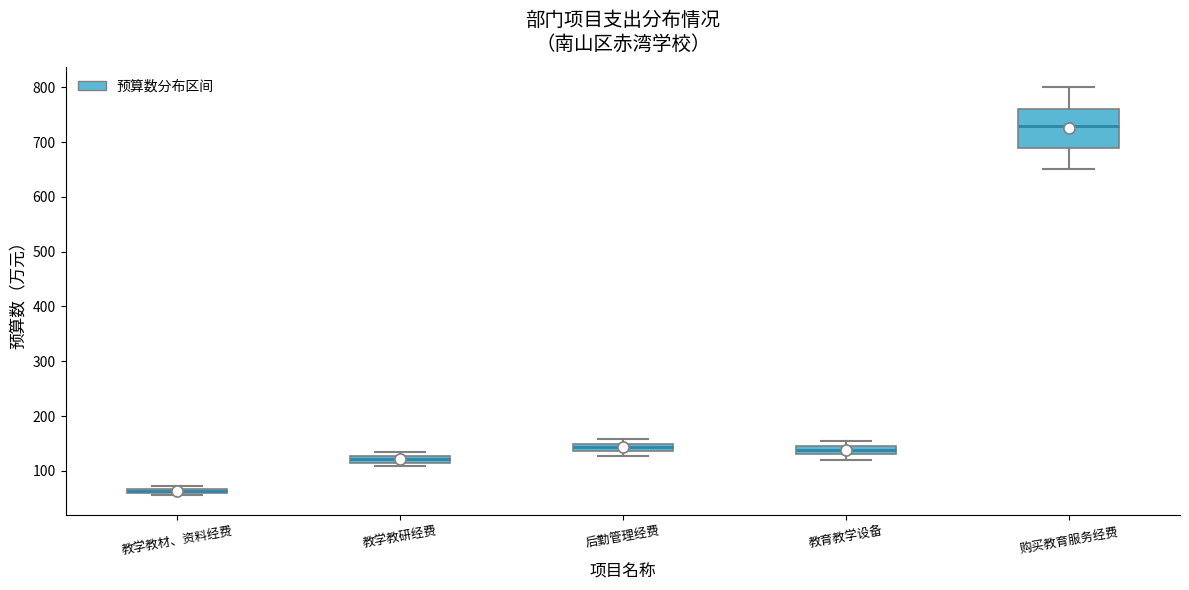

Where is the lower edge of the box for 教学教材、资料经费 on the y-axis? The values are not printed on the chart, so give them approximately, as read against the axis.

60